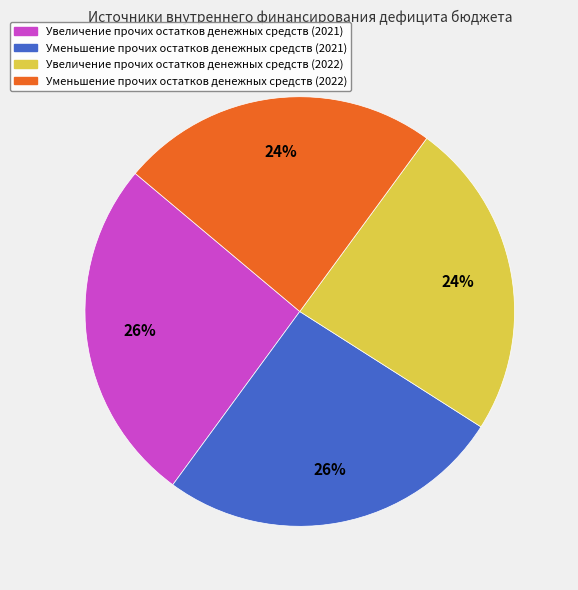

Combined, do Уменьшение прочих остатков денежных средств (2021) and Увеличение прочих остатков денежных средств (2021) account for over 50%?

Yes